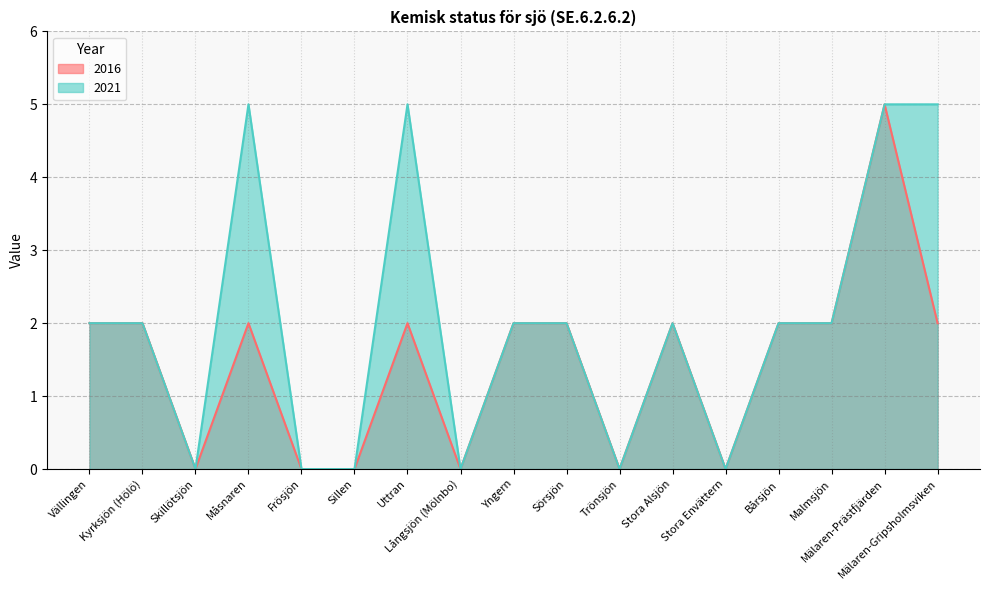

Which series has the largest range (max minus min)?

2016